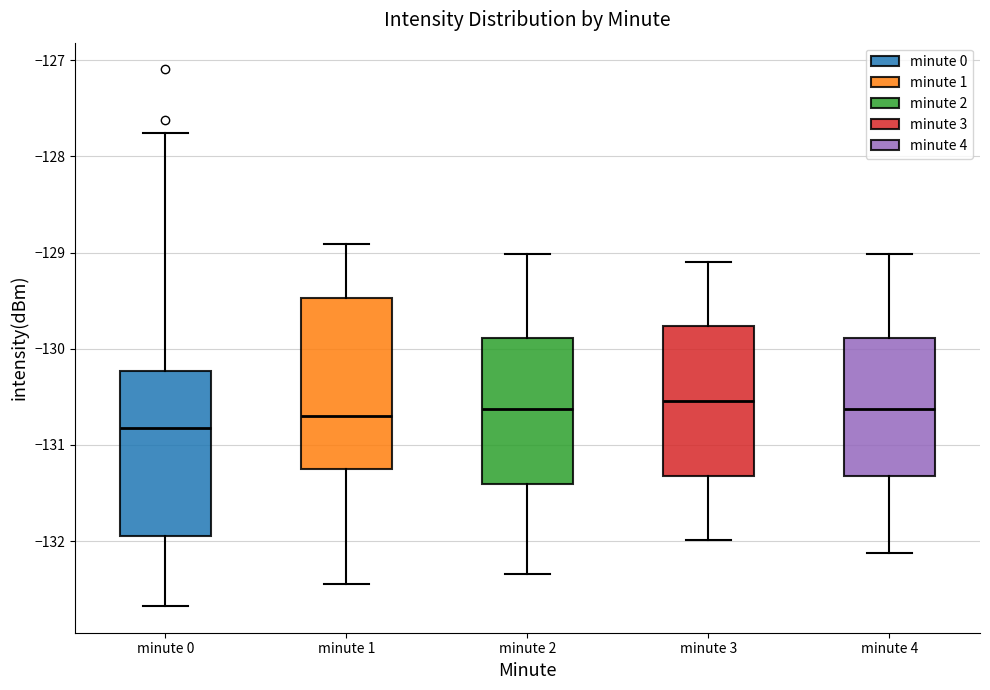

Reading left to right, read every box against the y-axis: the position of its median line, the range the box covers, and the ends of its whiskers. The values are not printed on the chart, so give them approximately, as read against the axis.

minute 0: median -130.8, box -131.9 to -130.2, whiskers -132.7 to -127.8
minute 1: median -130.7, box -131.3 to -129.5, whiskers -132.4 to -128.9
minute 2: median -130.6, box -131.4 to -129.9, whiskers -132.3 to -129.0
minute 3: median -130.5, box -131.3 to -129.8, whiskers -132.0 to -129.1
minute 4: median -130.6, box -131.3 to -129.9, whiskers -132.1 to -129.0